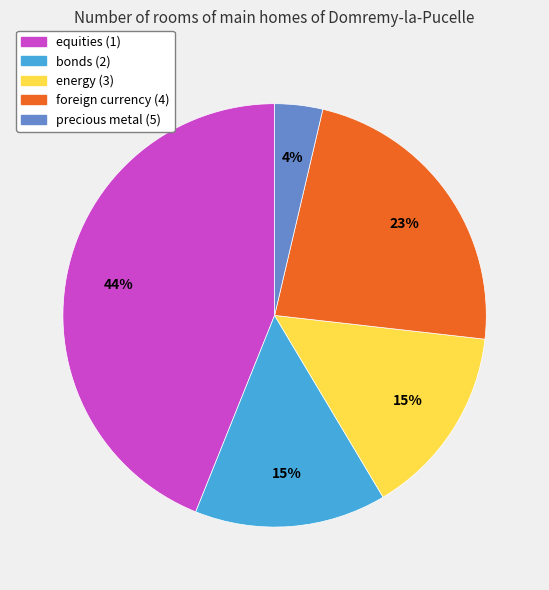

Is the sum of foreign currency (4) and energy (3) greater than half?

No